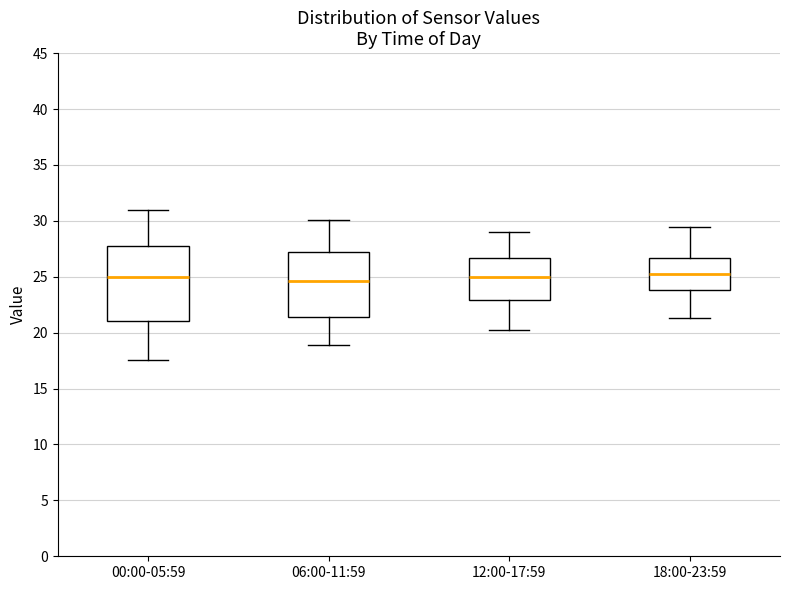

Comparing the boxes themselves (not the whiskers), which one is the tallest?

00:00-05:59